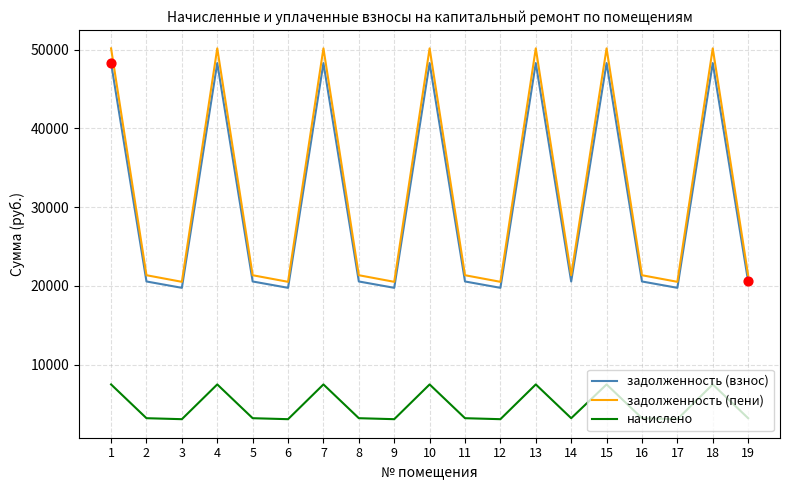

What are all the series names shown in the legend?

задолженность (взнос), задолженность (пени), начислено